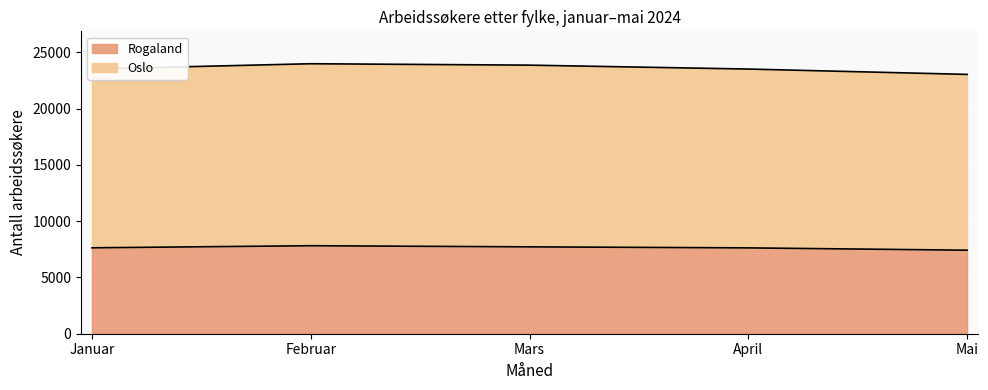

What is the maximum value for Rogaland?

7815